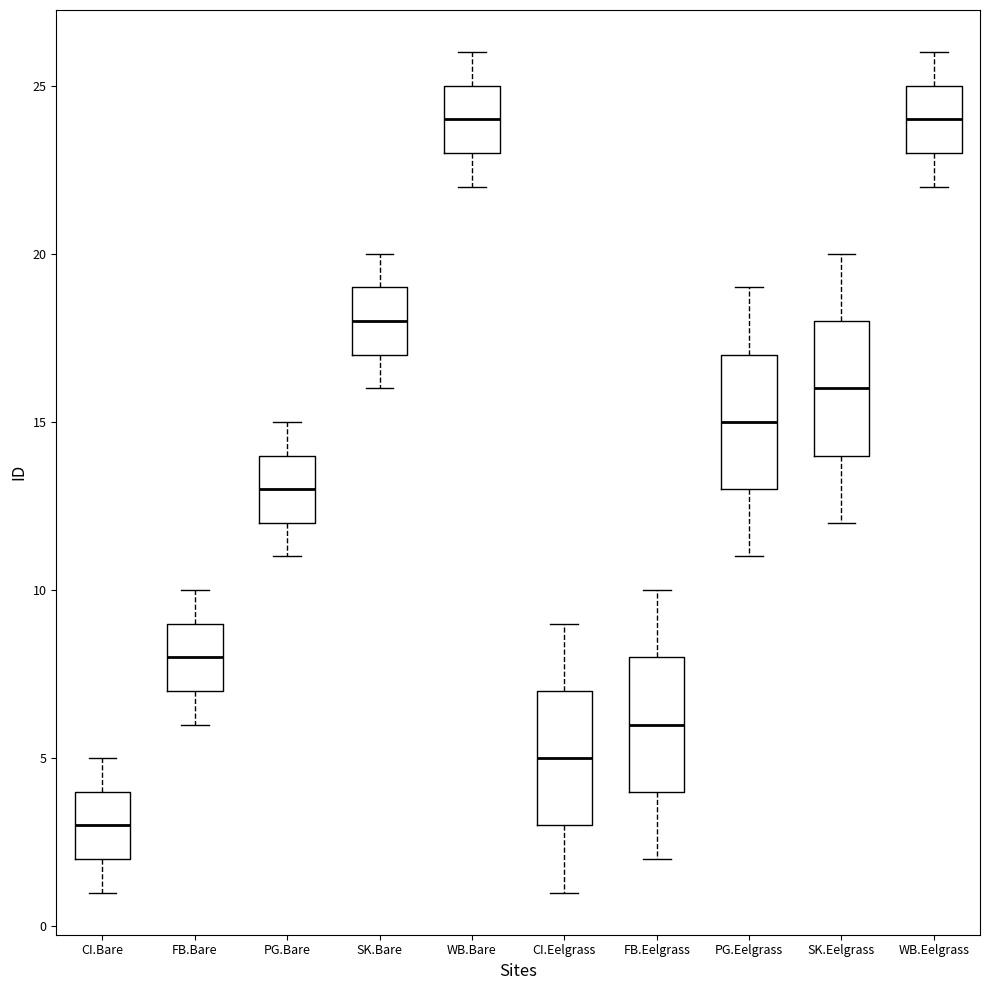

Reading left to right, read every box against the y-axis: the position of its median line, the range the box covers, and the ends of its whiskers. The values are not printed on the chart, so give them approximately, as read against the axis.

CI.Bare: median 3, box 2 to 4, whiskers 1 to 5
FB.Bare: median 8, box 7 to 9, whiskers 6 to 10
PG.Bare: median 13, box 12 to 14, whiskers 11 to 15
SK.Bare: median 18, box 17 to 19, whiskers 16 to 20
WB.Bare: median 24, box 23 to 25, whiskers 22 to 26
CI.Eelgrass: median 5, box 3 to 7, whiskers 1 to 9
FB.Eelgrass: median 6, box 4 to 8, whiskers 2 to 10
PG.Eelgrass: median 15, box 13 to 17, whiskers 11 to 19
SK.Eelgrass: median 16, box 14 to 18, whiskers 12 to 20
WB.Eelgrass: median 24, box 23 to 25, whiskers 22 to 26